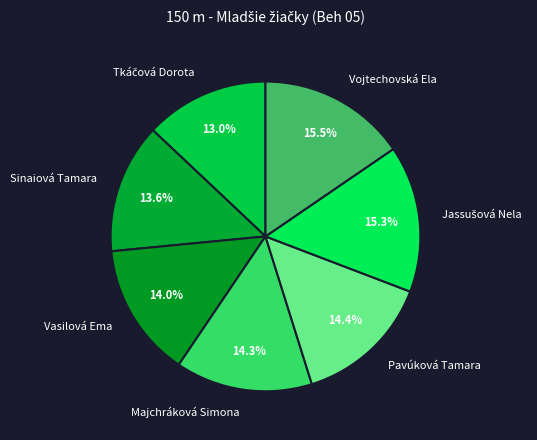

Approximately how many times larger is the value at Vojtechovská Ela compared to Vasilová Ema?

1.1